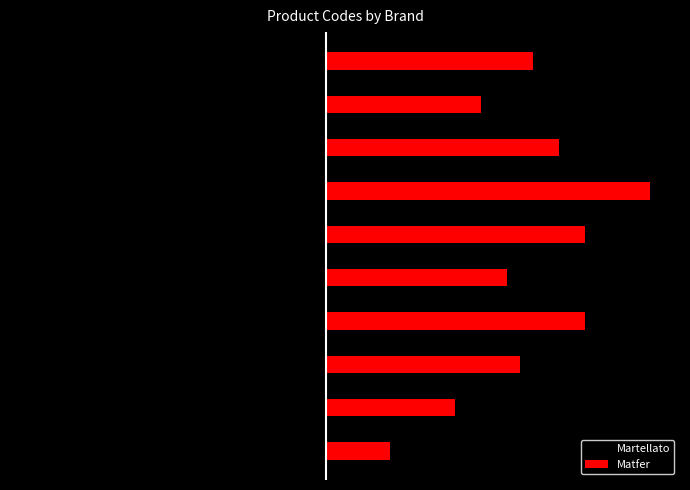

Count the number of data series in this chart.

2